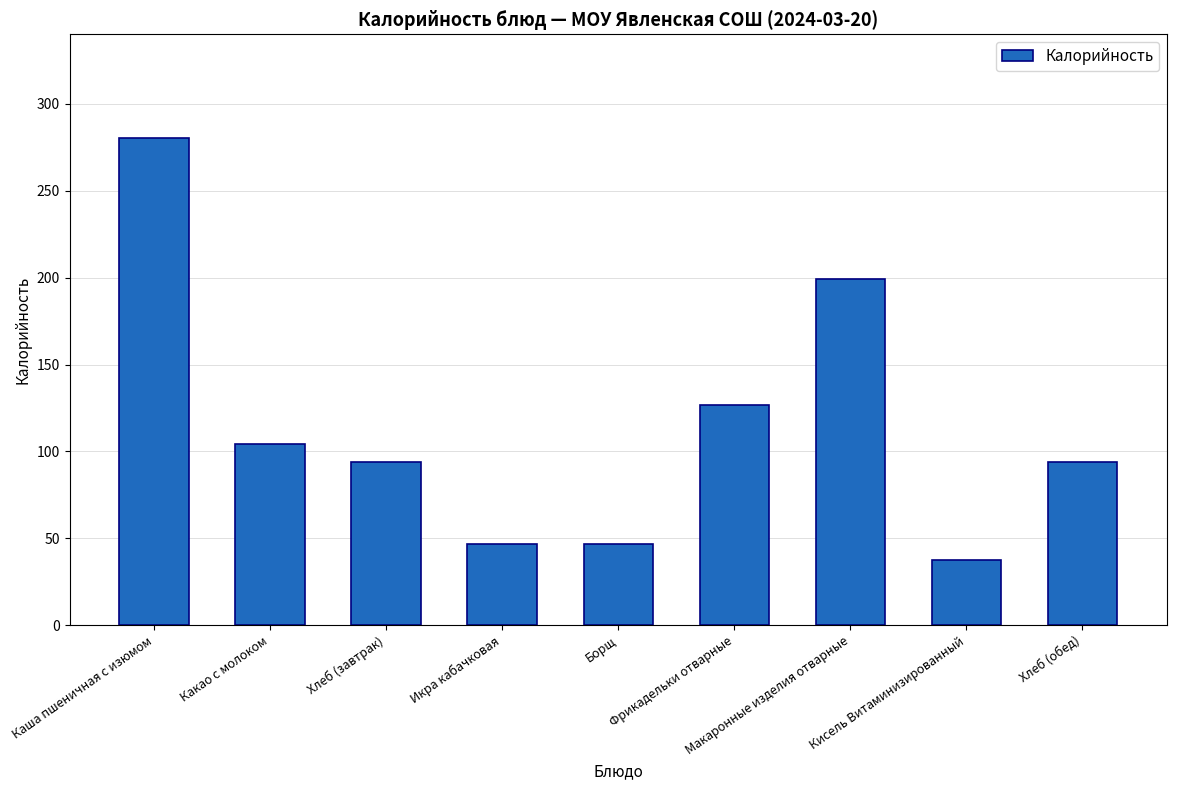

What is the label of the 6th bar from the left?

Фрикадельки отварные